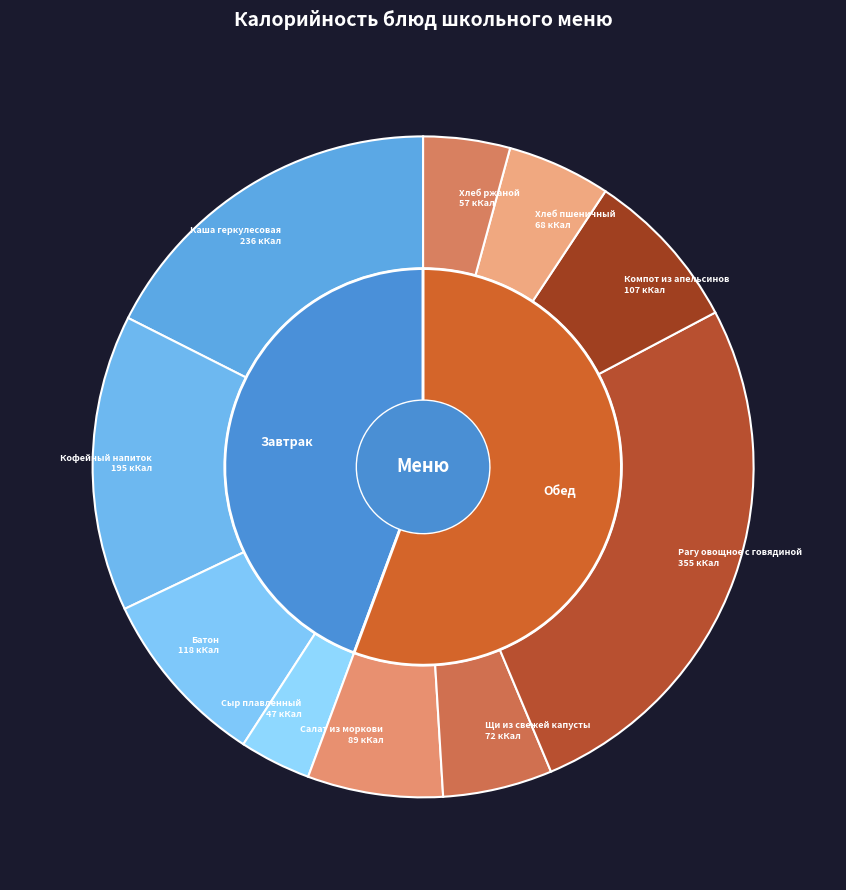

What is the change in value from Салат из моркови to Хлеб ржаной?

-32